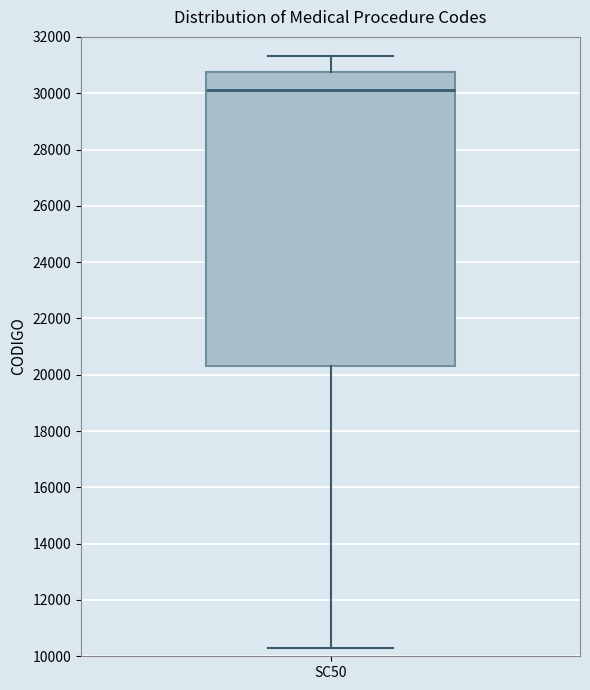

Read this box plot against the y-axis: the position of the median line, the range covered by the box, and the ends of both whiskers. The values are not printed on the chart, so give them approximately, as read against the axis.

median 30200, box 20400 to 30800, whiskers 10400 to 31400